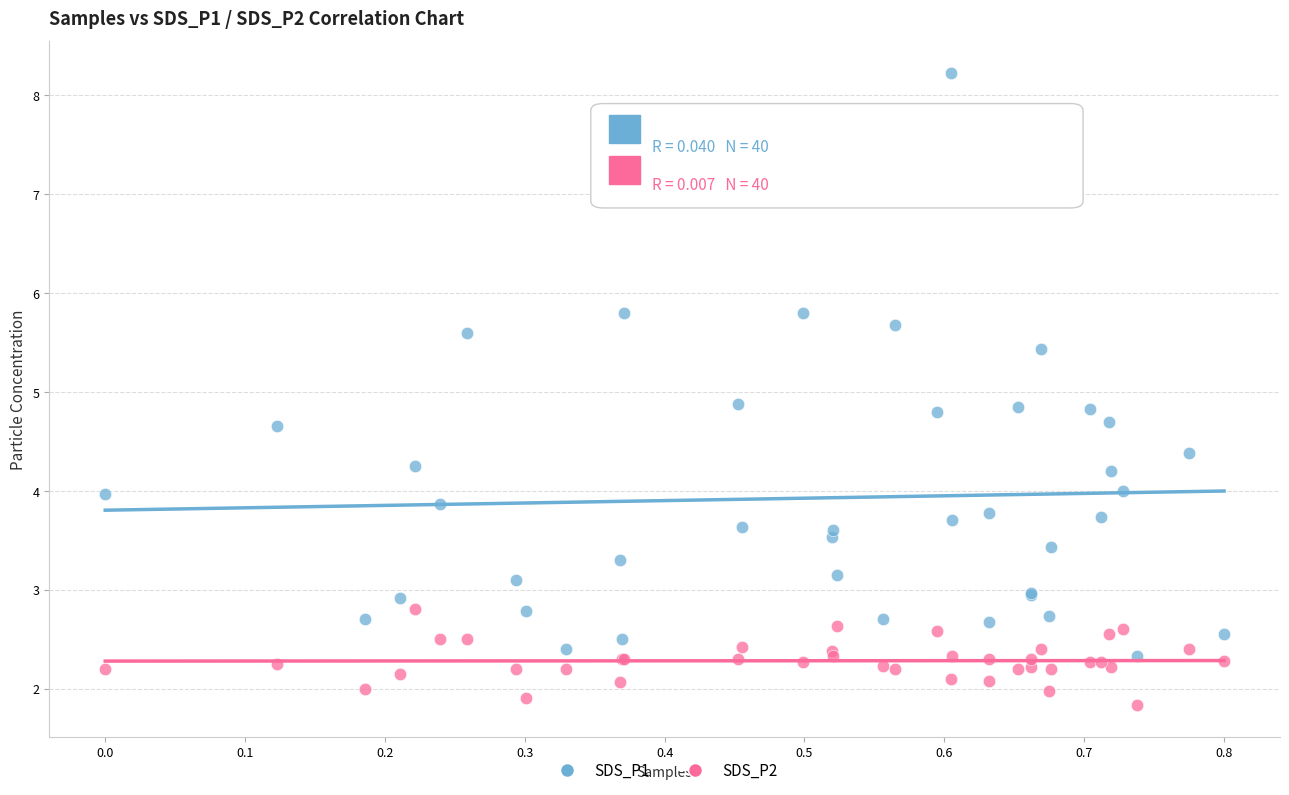

Which series contains the highest Y value?

SDS_P1